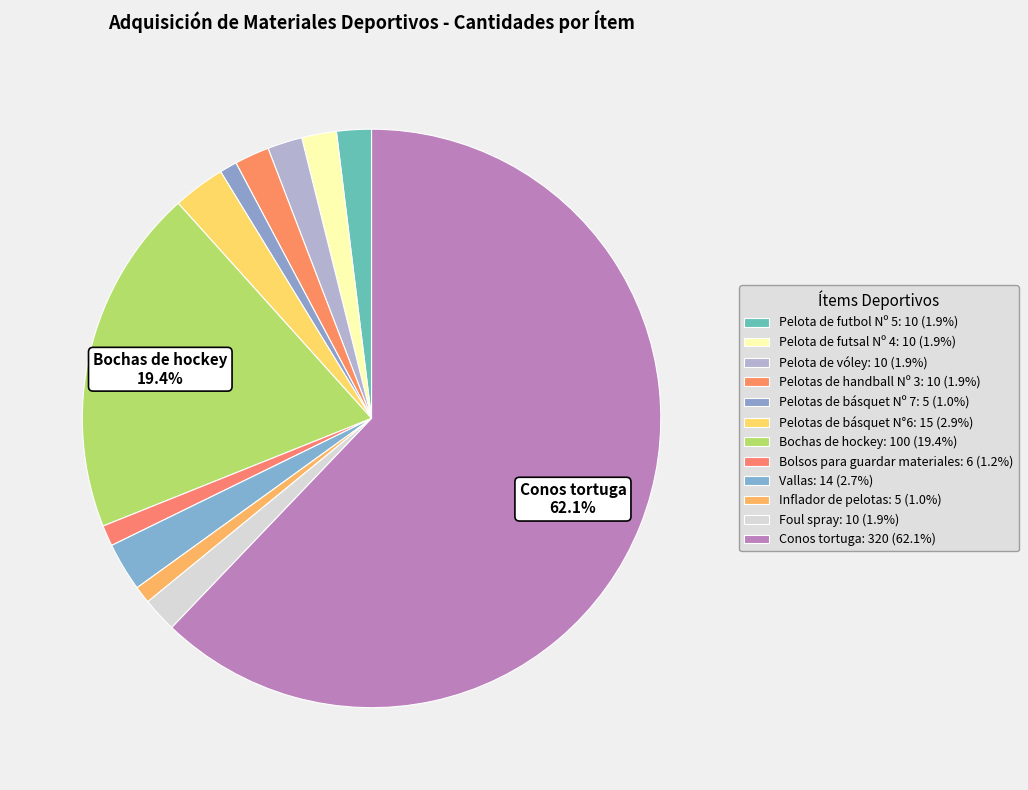

Which has a higher value, Bochas de hockey or Foul spray?

Bochas de hockey